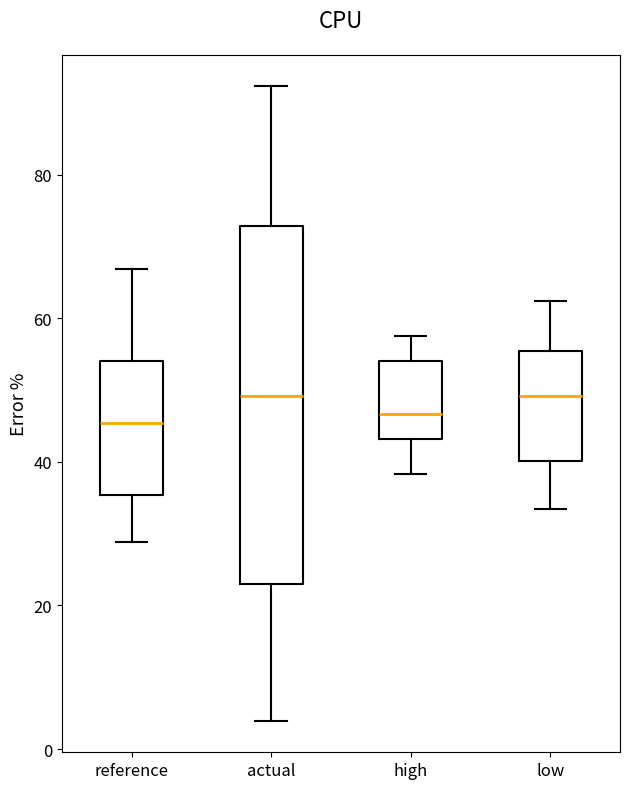

Where does the lower whisker of the box for low end on the y-axis? The values are not printed on the chart, so give them approximately, as read against the axis.

34